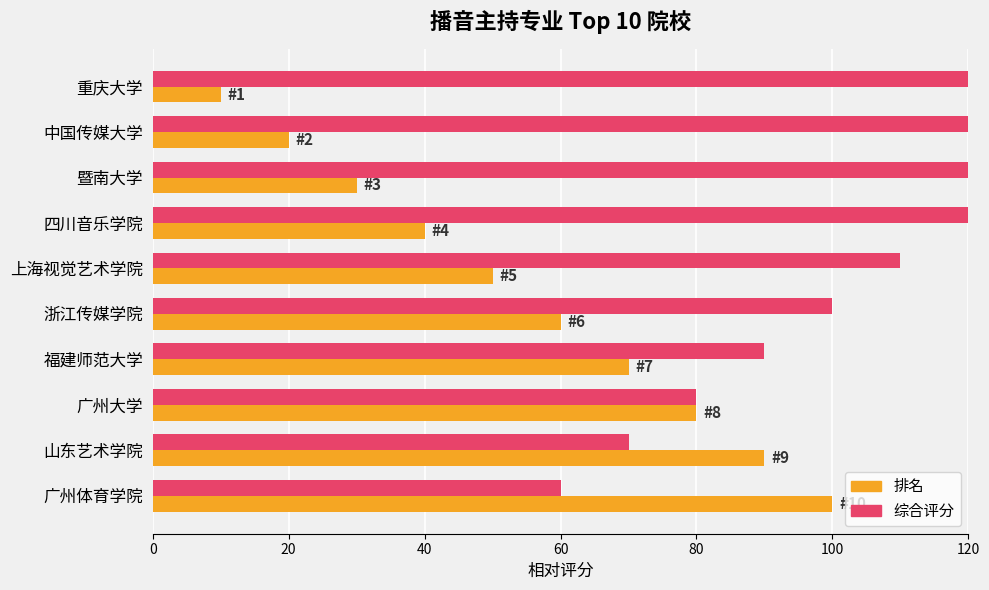

Is the value of 排名 at 广州体育学院 greater than the value of 综合评分 at 暨南大学?

No